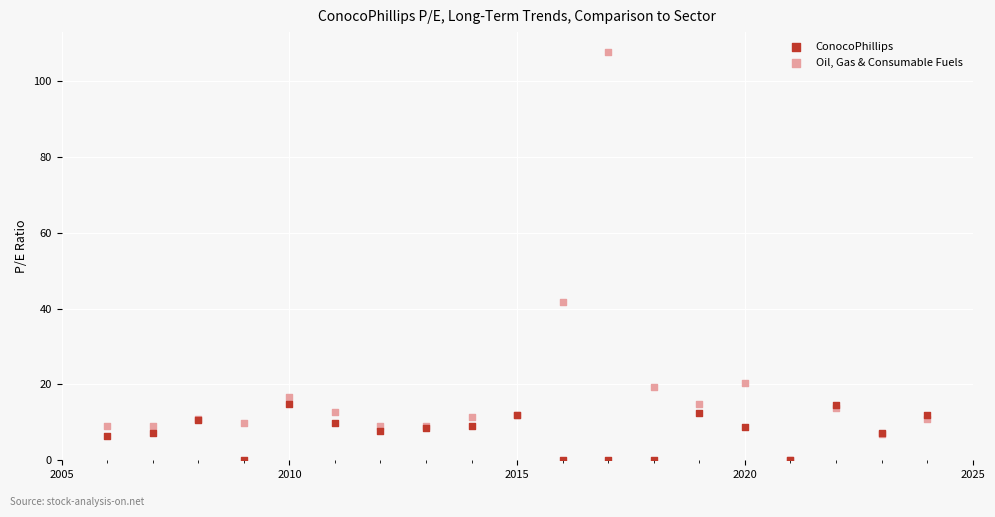

In the Oil, Gas & Consumable Fuels series, what Y value is closest to 53?

41.8